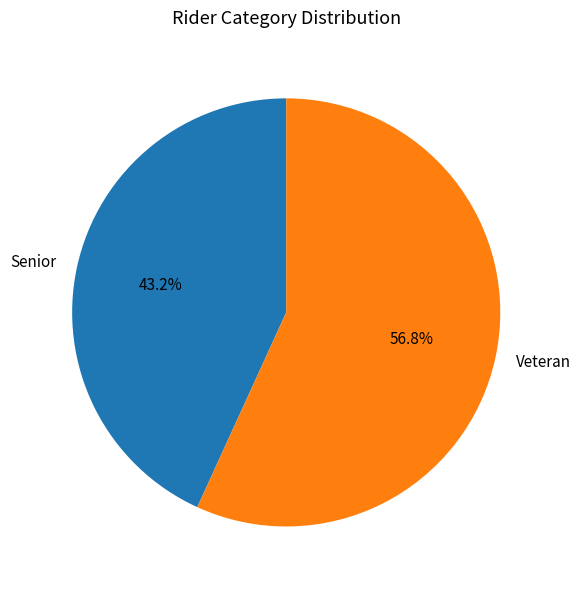

Which slice is the largest?

Veteran